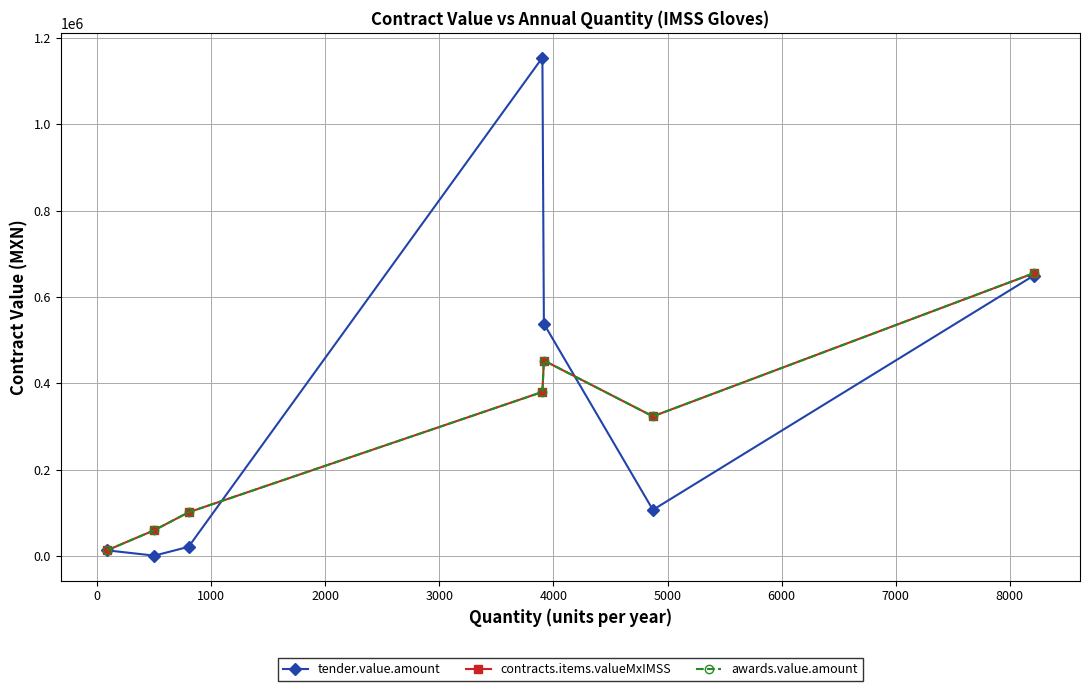

True or false: tender.value.amount has more than 2 interior local peaks.

False